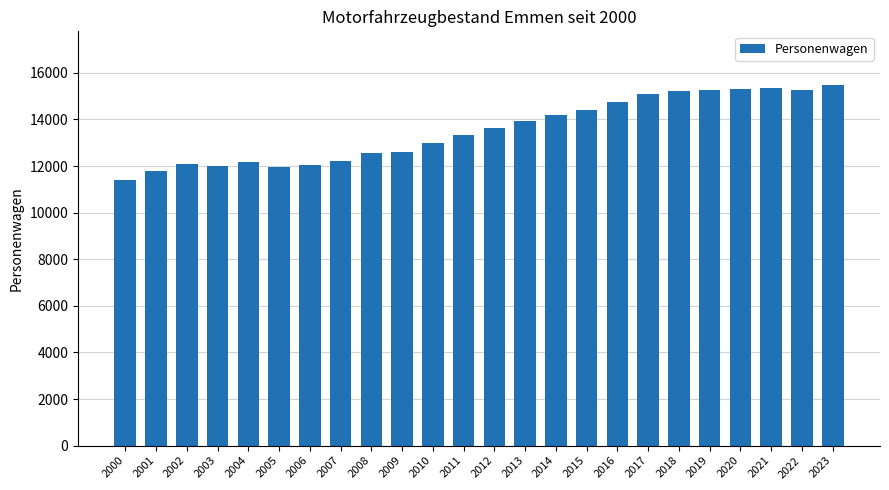

What is the difference between the values at 2009 and 2005?

635